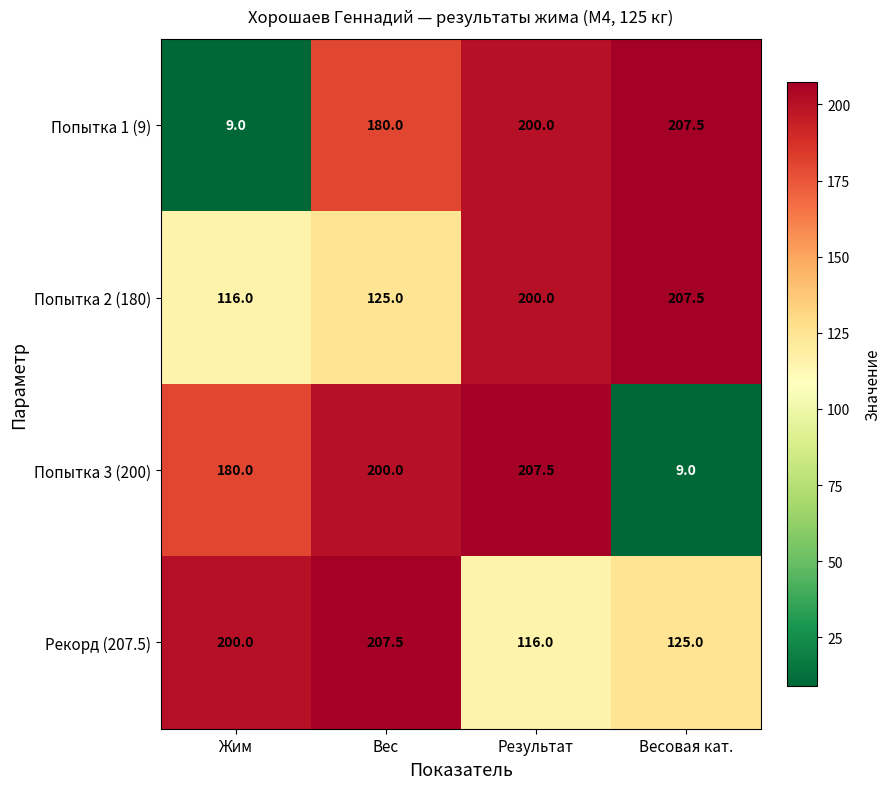

How many data points does each series have?

4